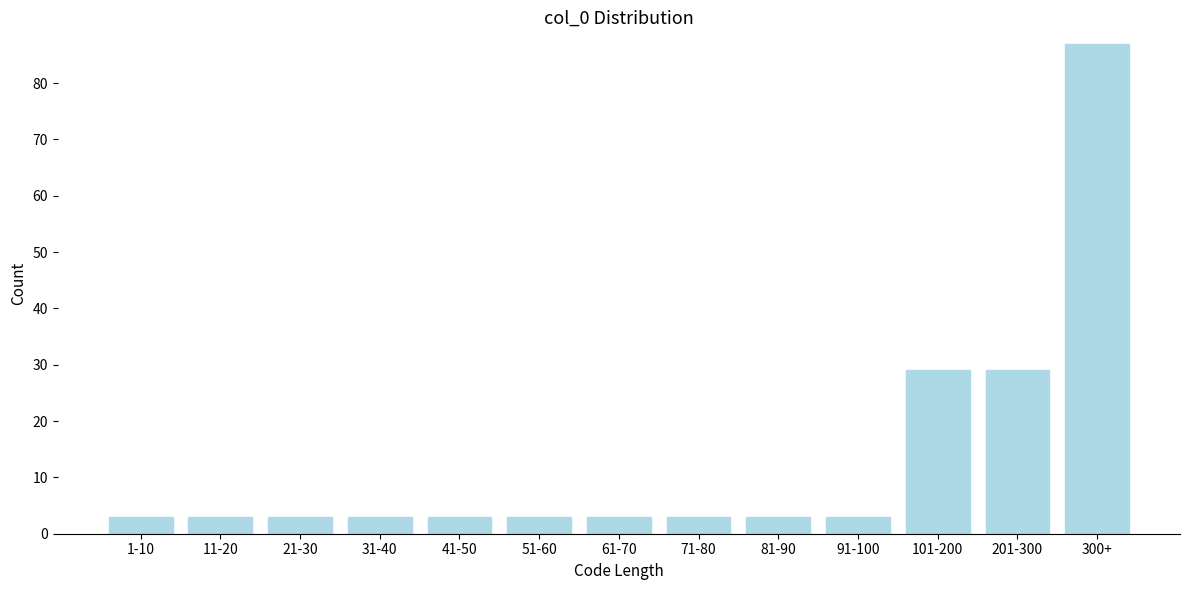

Reading left to right, what are all the values shown in this chart?

3	3	3	3	3	3	3	3	3	3	29	29	87